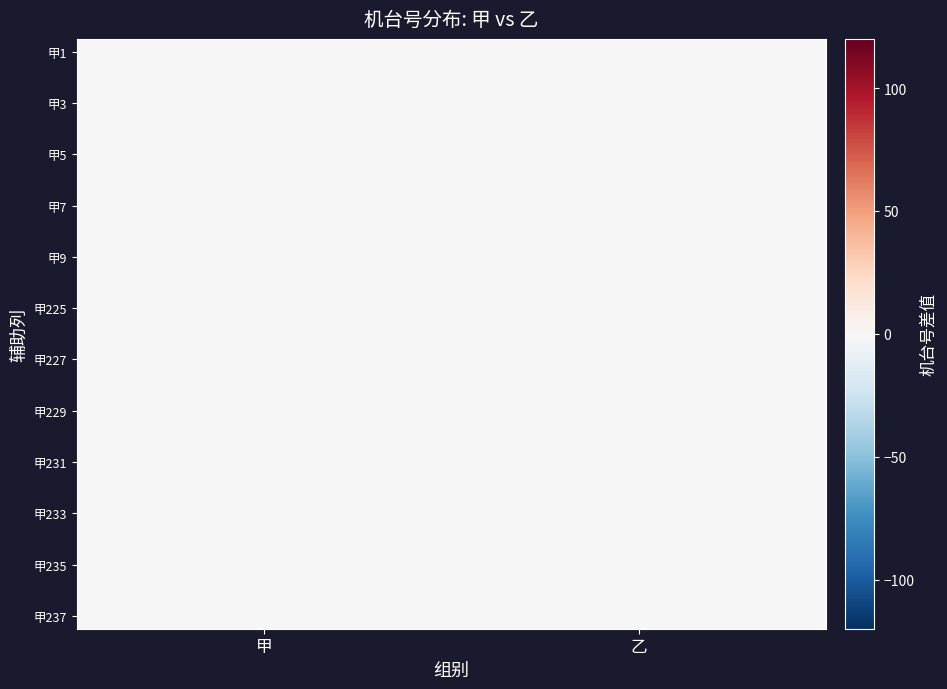

The value of 乙 at 9 is 15. True or false?

False